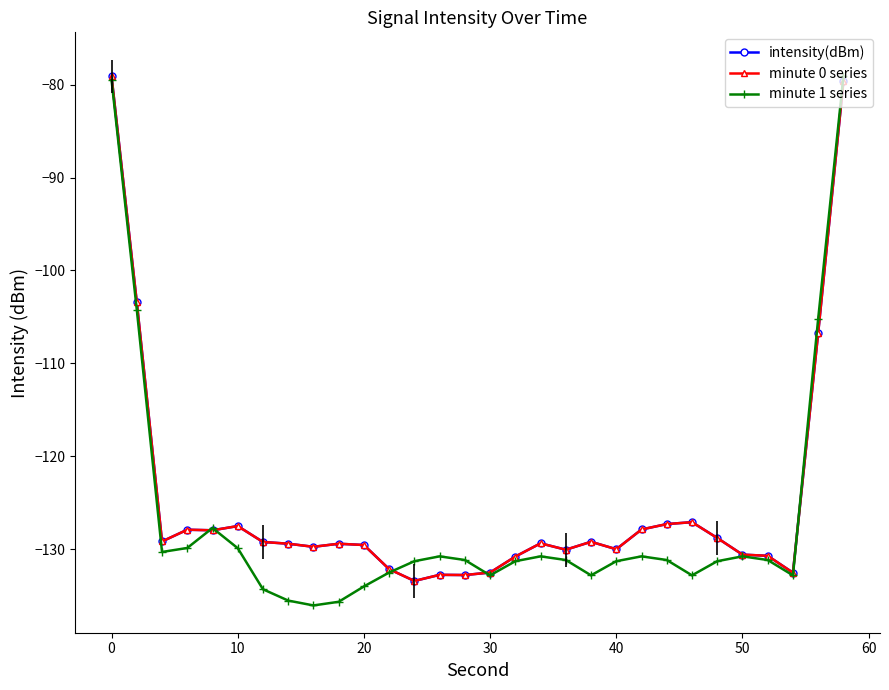

Is this an area chart (filled region under the line)?

No